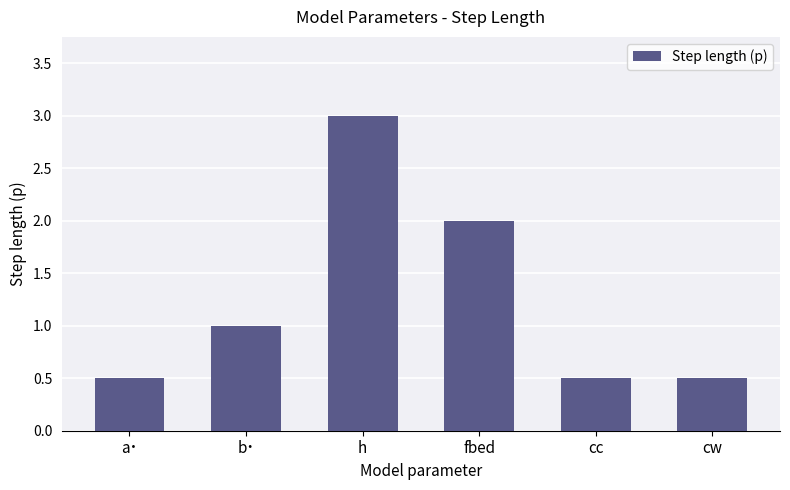

What position from the left is a˙?

1